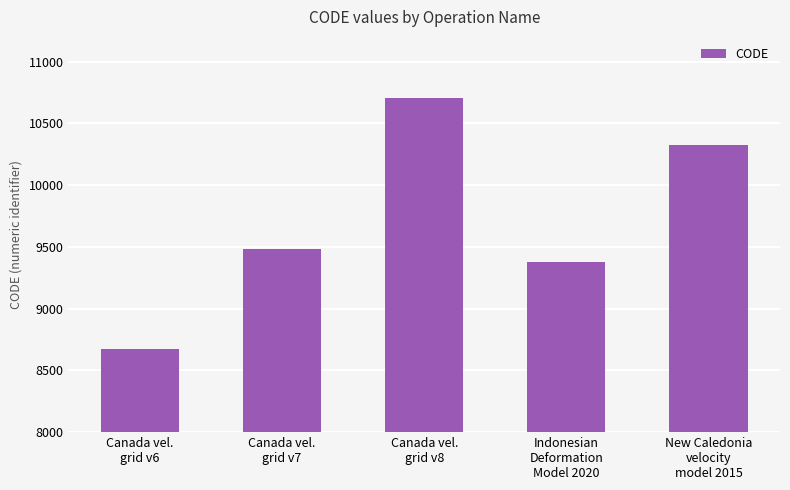

Rank the categories by value from highest to lowest.

Canada vel.
grid v8, New Caledonia
velocity
model 2015, Canada vel.
grid v7, Indonesian
Deformation
Model 2020, Canada vel.
grid v6